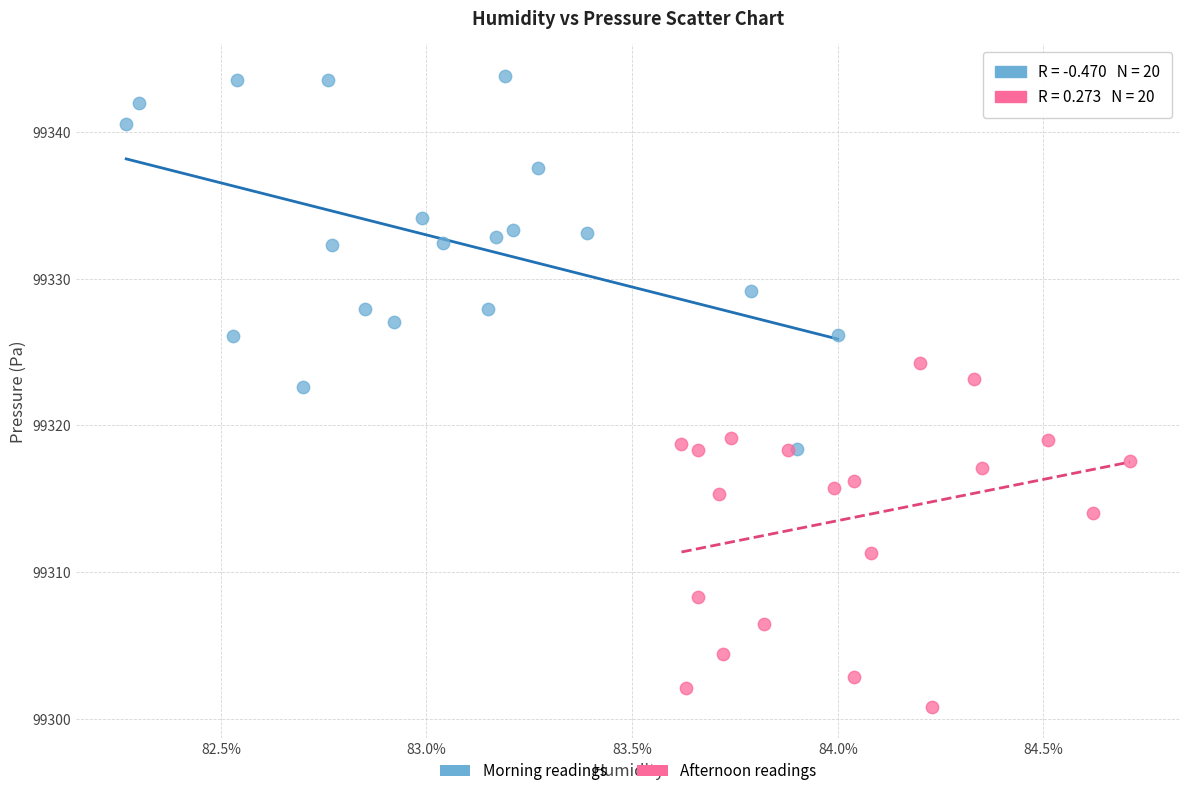

Which series contains the highest Y value?

Morning readings